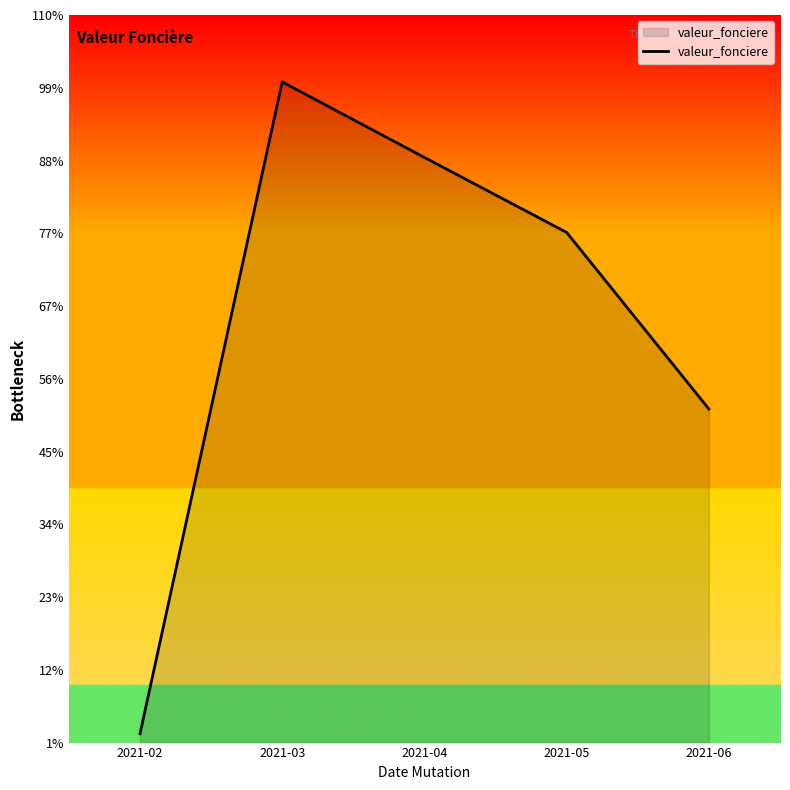

List the labels in order of value, smallest first.

2021-02, 2021-06, 2021-05, 2021-04, 2021-03